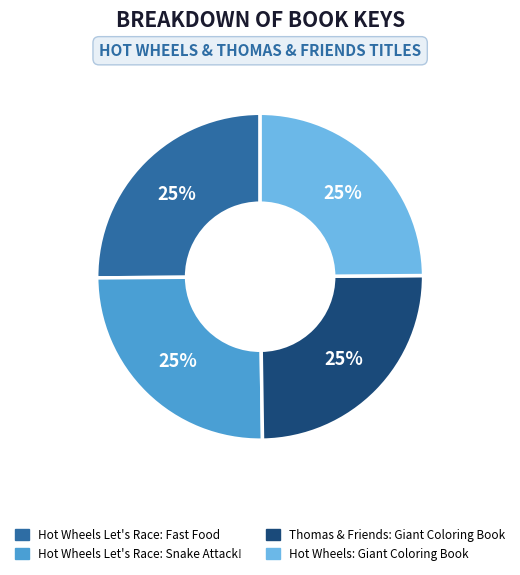

Does Thomas & Friends: Giant Coloring Book account for over 50% of the chart?

No